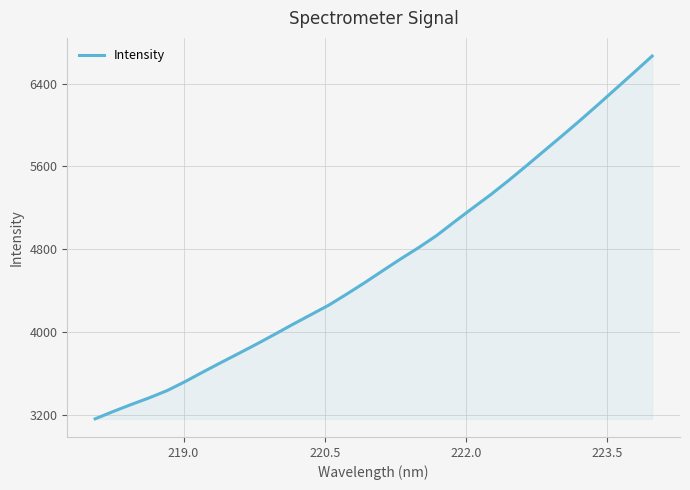

How many values are below 4594?

16